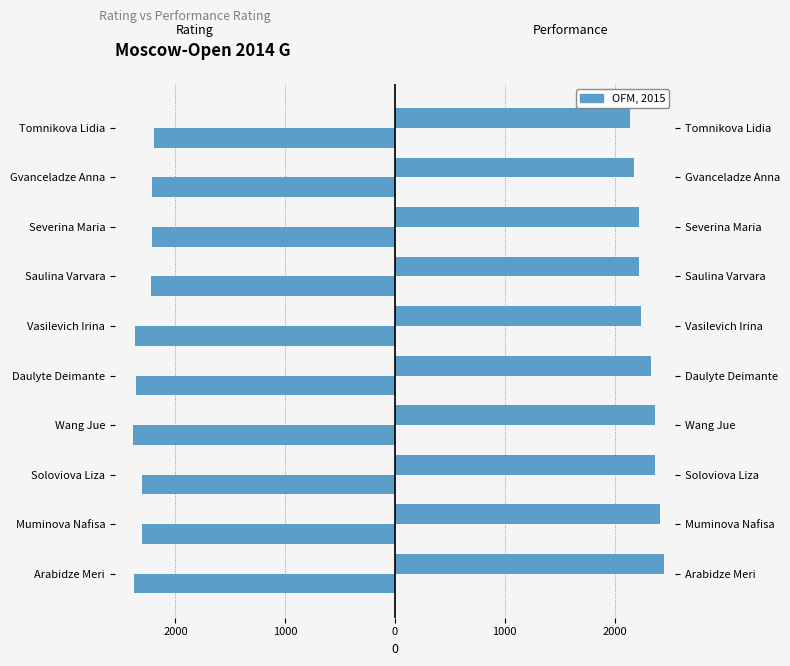

Are the bars grouped side by side (vs. stacked)?

Yes